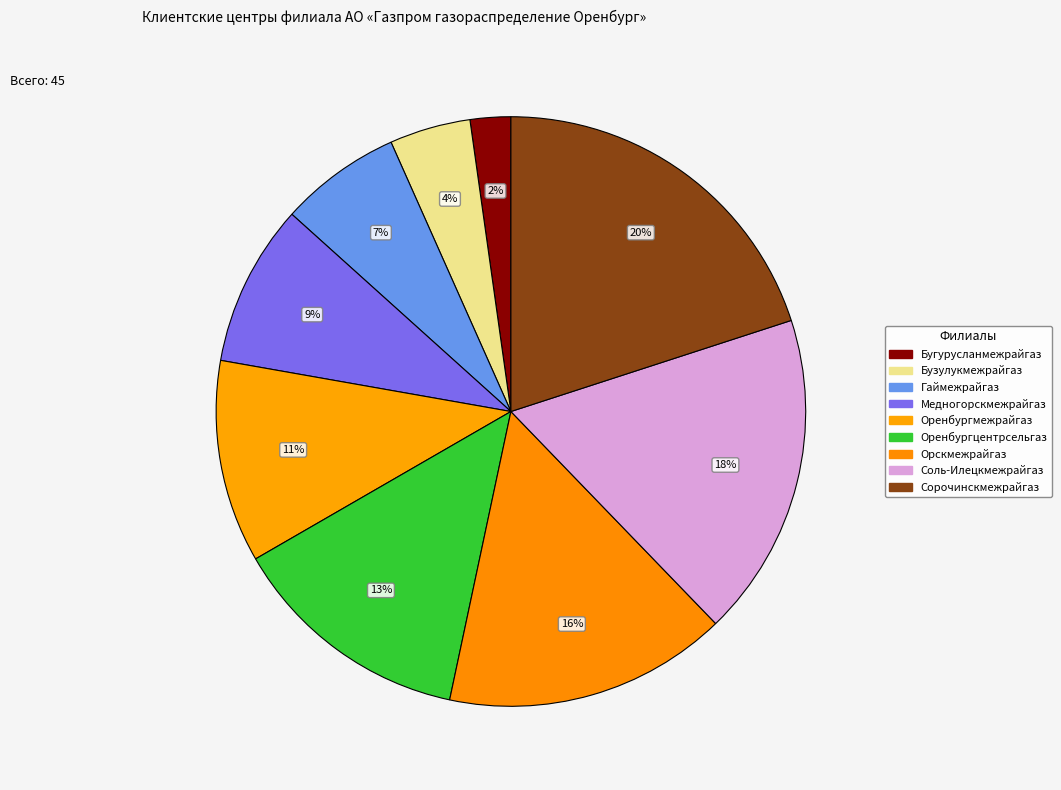

What percentage do Сорочинскмежрайгаз and Соль-Илецкмежрайгаз together represent?

37.8%